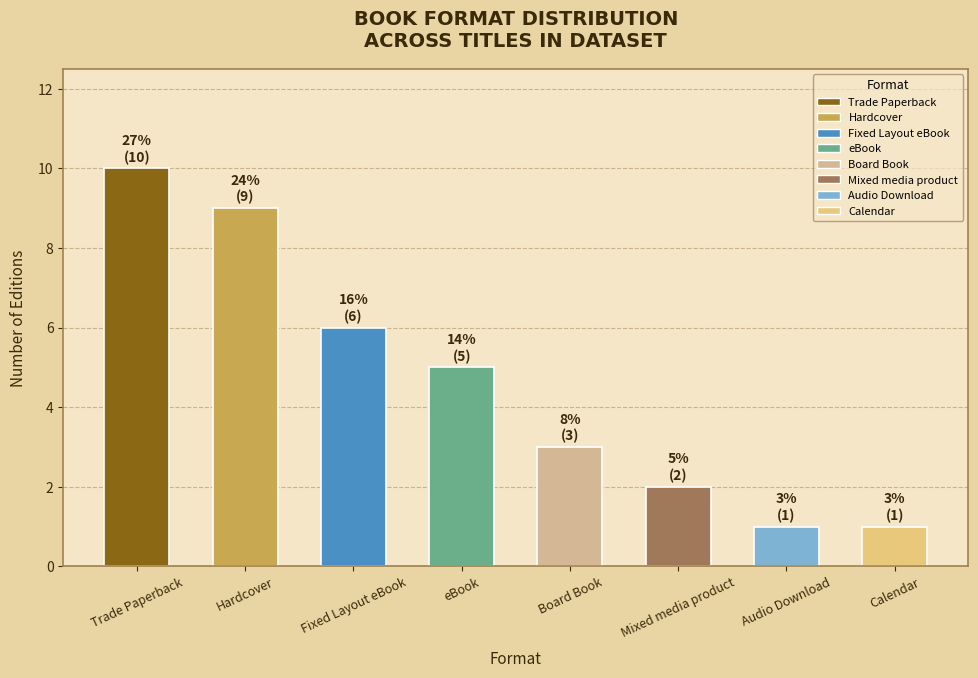

What is the label of the 5th bar from the left?

Board Book